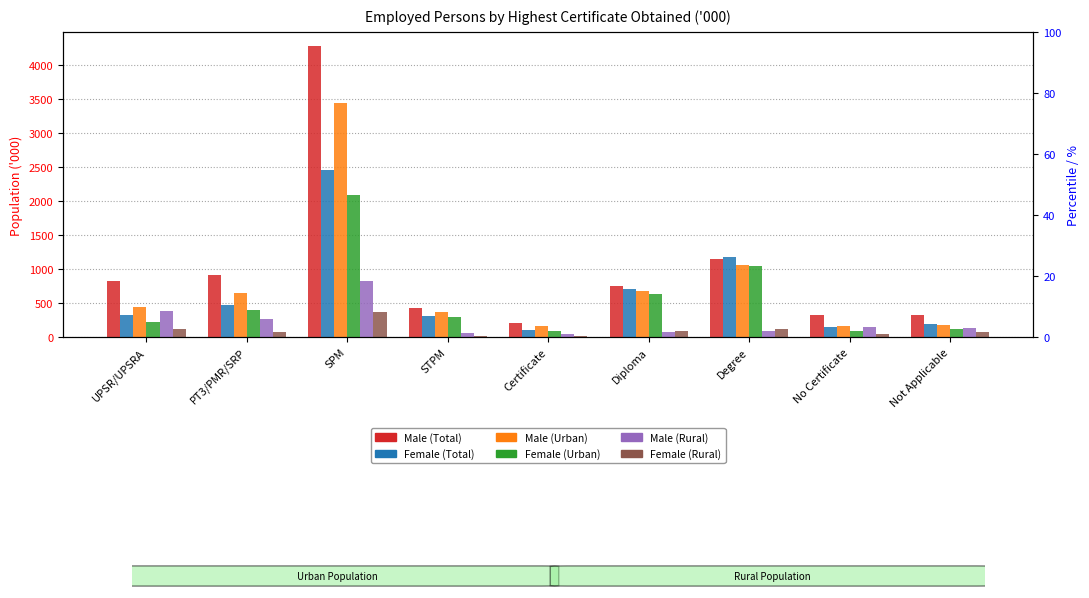

What is the greatest value displayed?

4269.8